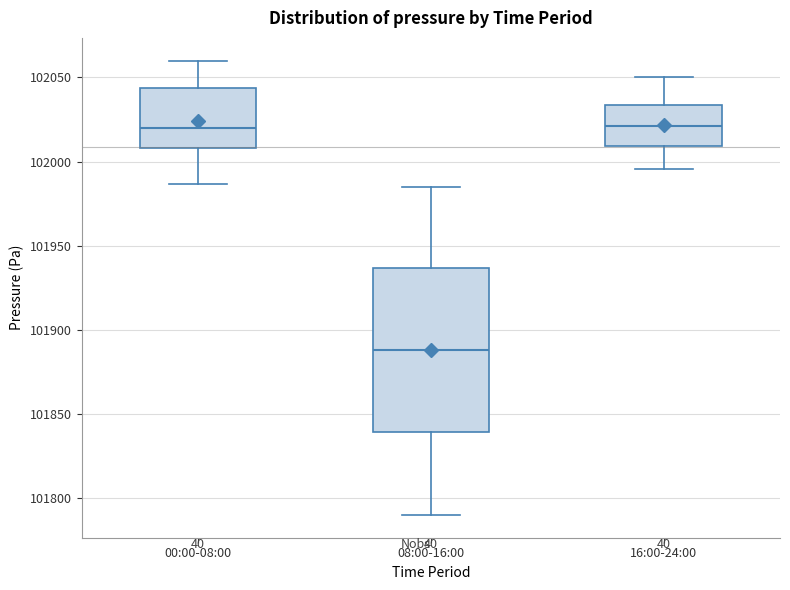

Which box has the lowest median line?

08:00-16:00